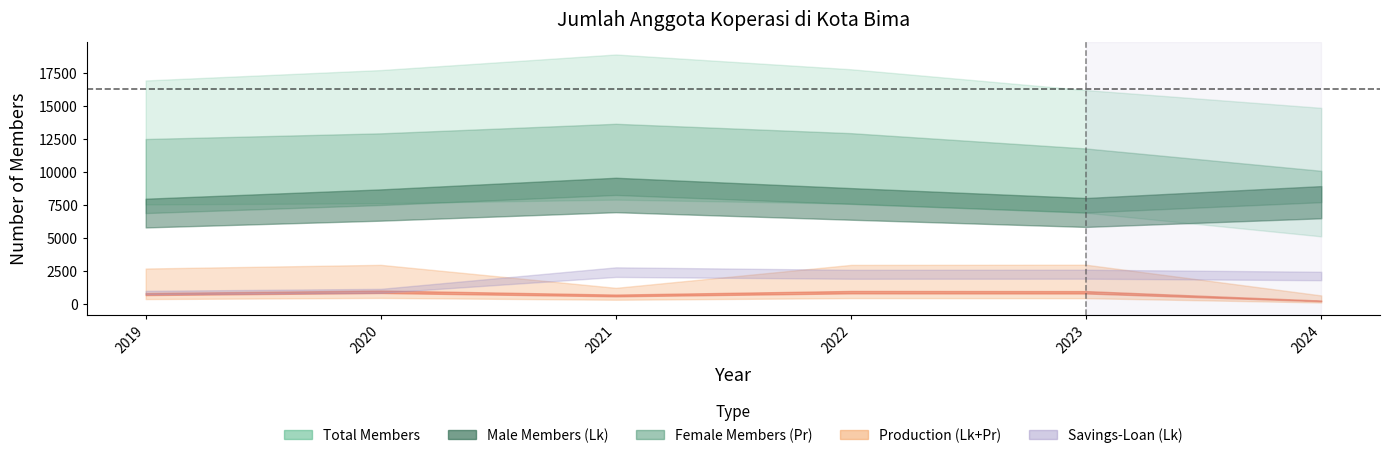

What is the greatest value displayed?

18011